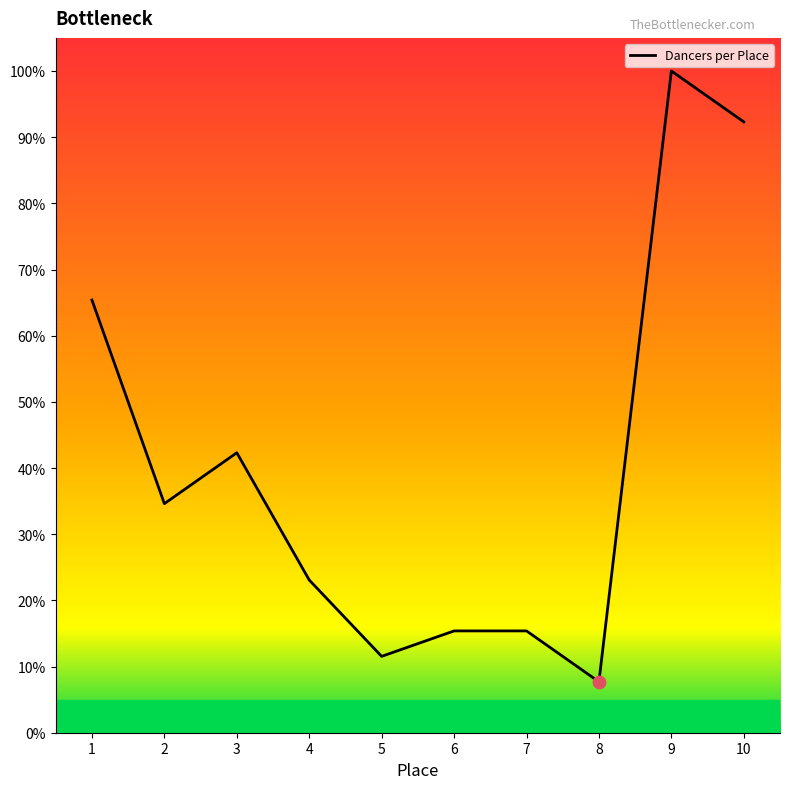

Approximately how many times larger is the value at 2 compared to 6?

2.2